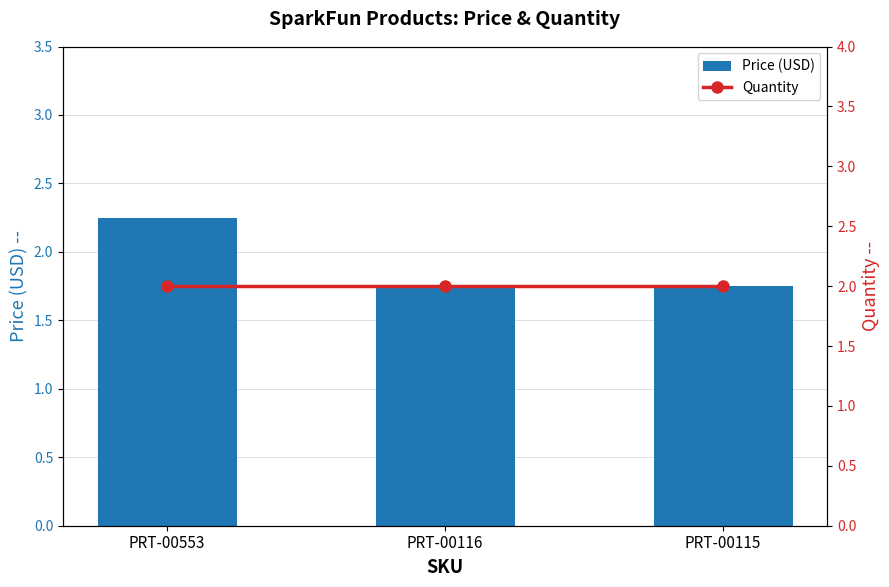

Reading left to right, list all the values displayed in this chart.

Price (USD): 2.2	1.8	1.8
Quantity: 2.0	2.0	2.0